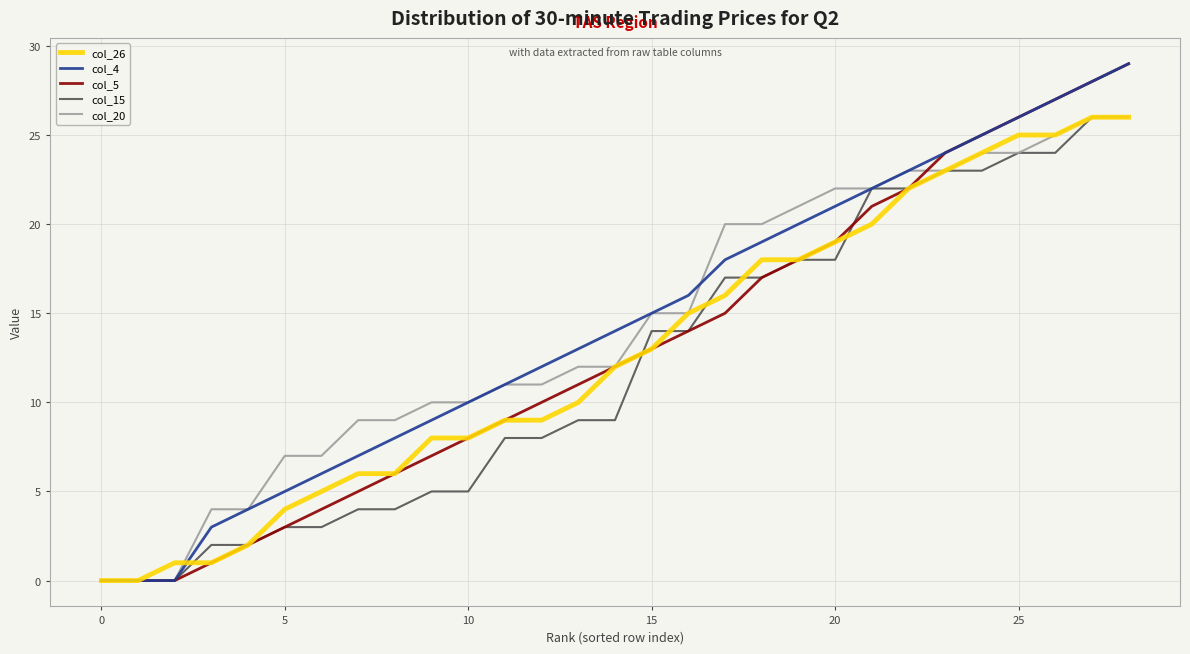

What is the greatest value displayed?

29